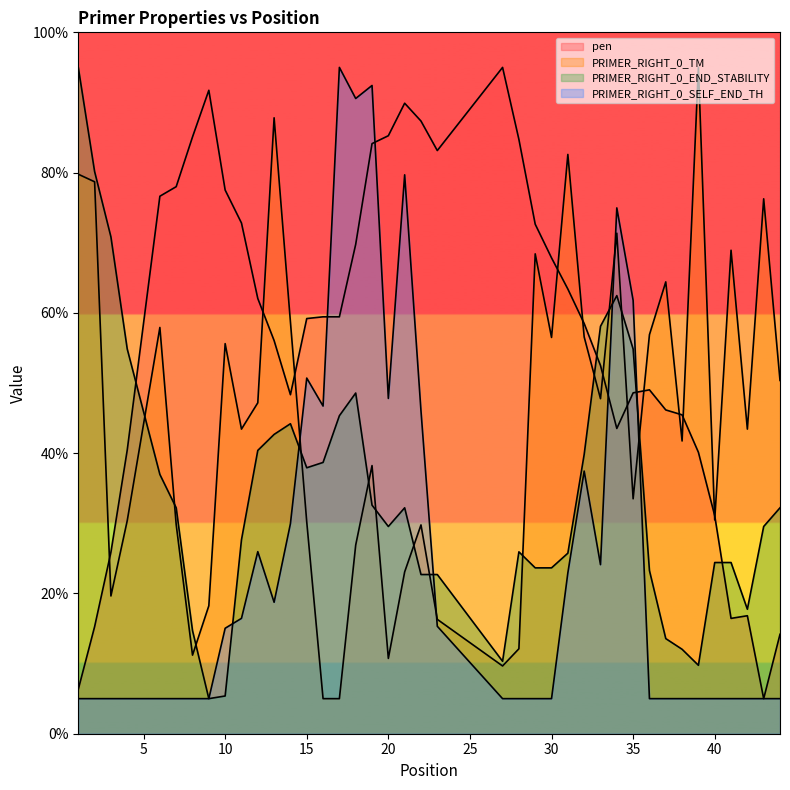

List the series in order of their peak value, lowest first.

pen, PRIMER_RIGHT_0_TM, PRIMER_RIGHT_0_END_STABILITY, PRIMER_RIGHT_0_SELF_END_TH